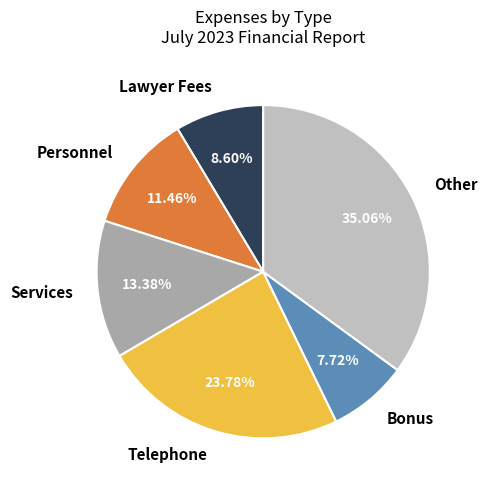

Which slice is the smallest?

Bonus